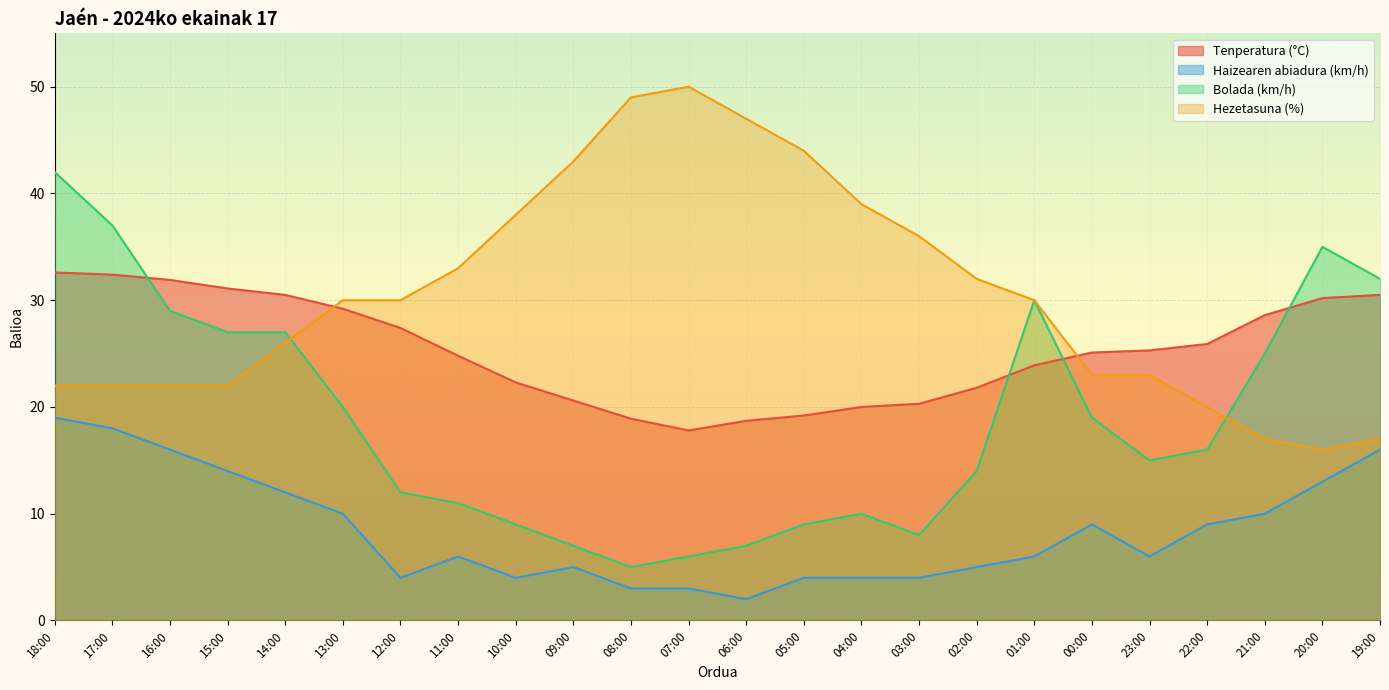

True or false: Hezetasuna (%) and Haizearen abiadura (km/h) cross at least once.

False